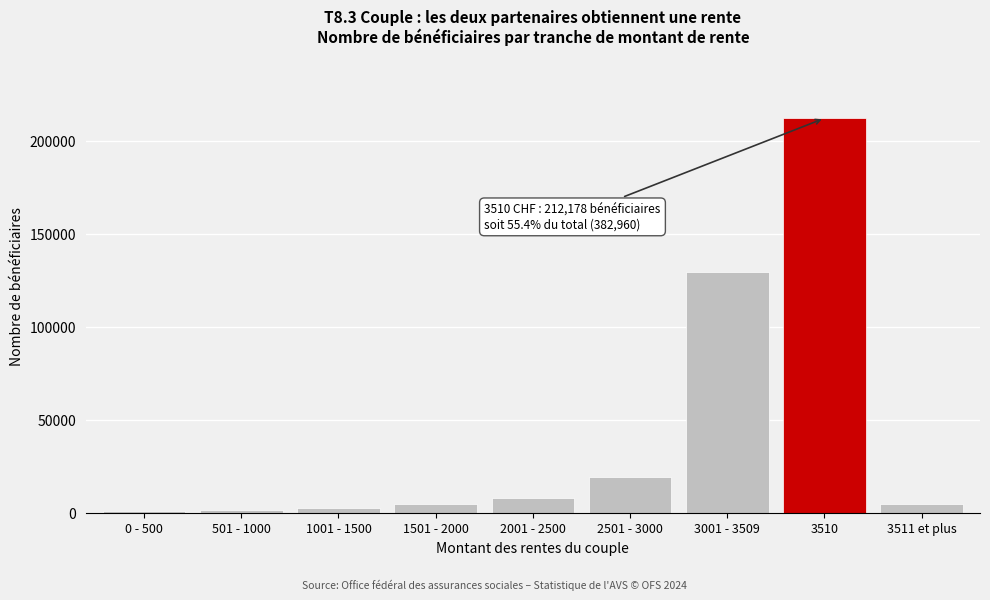

Where is the data nearest to the value 106478?

3001 - 3509